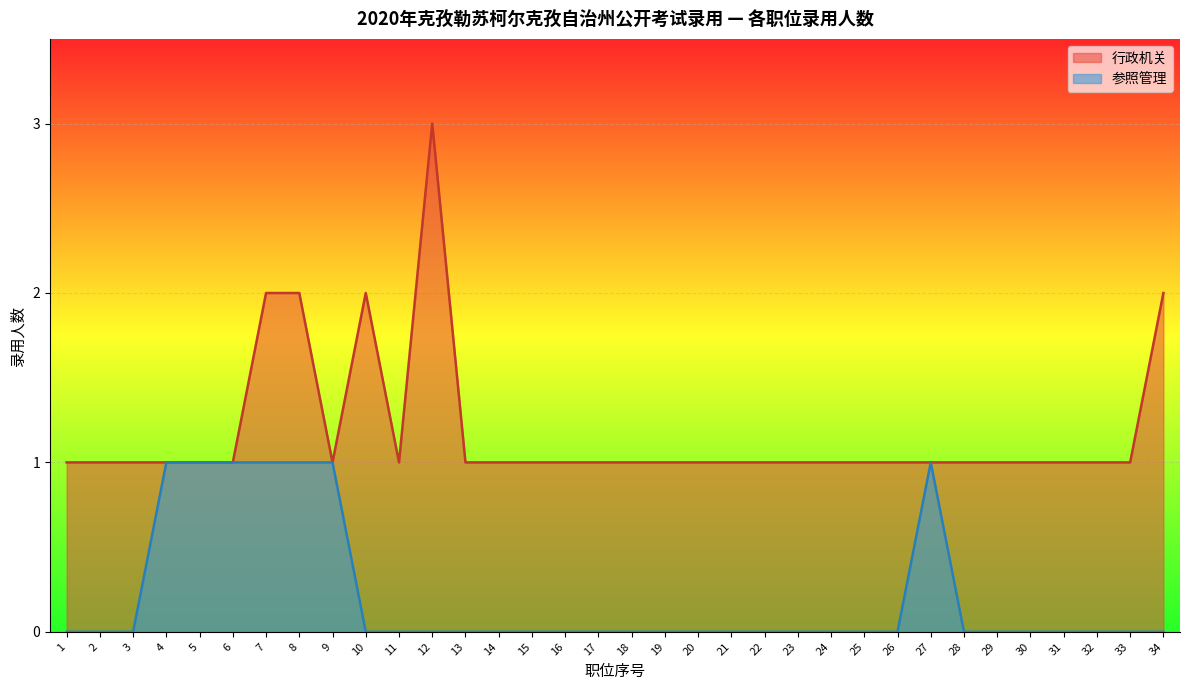

How many interior local peaks does the 参照管理 series have?

1